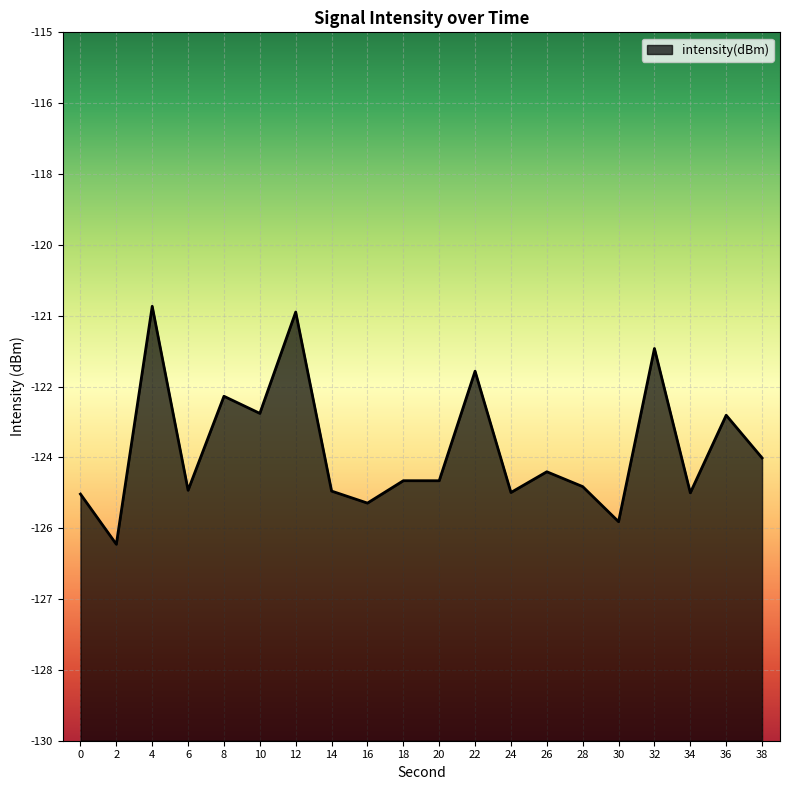

What is the value of the 6th point from the left?

-123.1